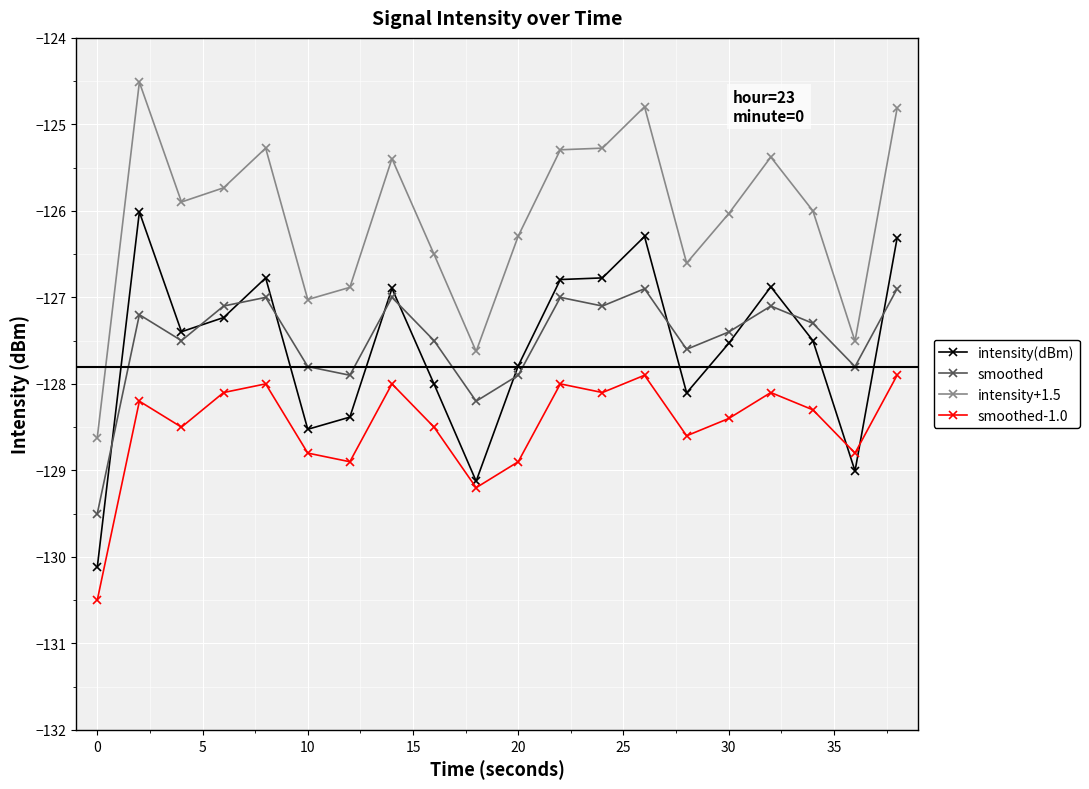

Is this an area chart (filled region under the line)?

No